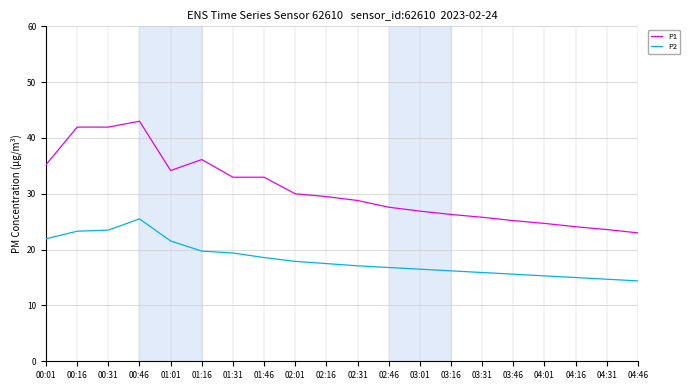

Is it true that P2 equals 4.0 at 02:46?

False